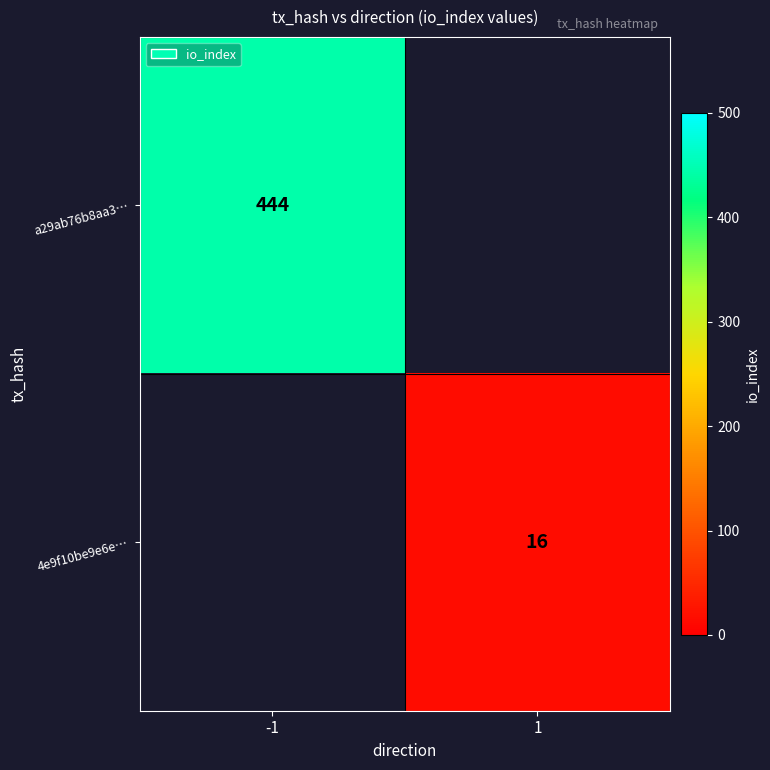

The value of 4e9f10be9e6e… at 1 is 16. True or false?

True